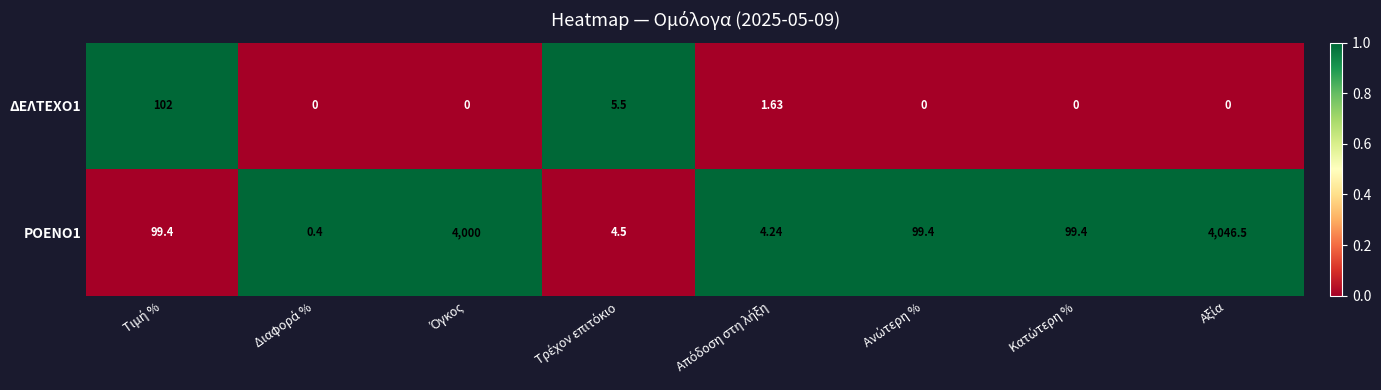

At how many categories does at least one series exceed 0?

8